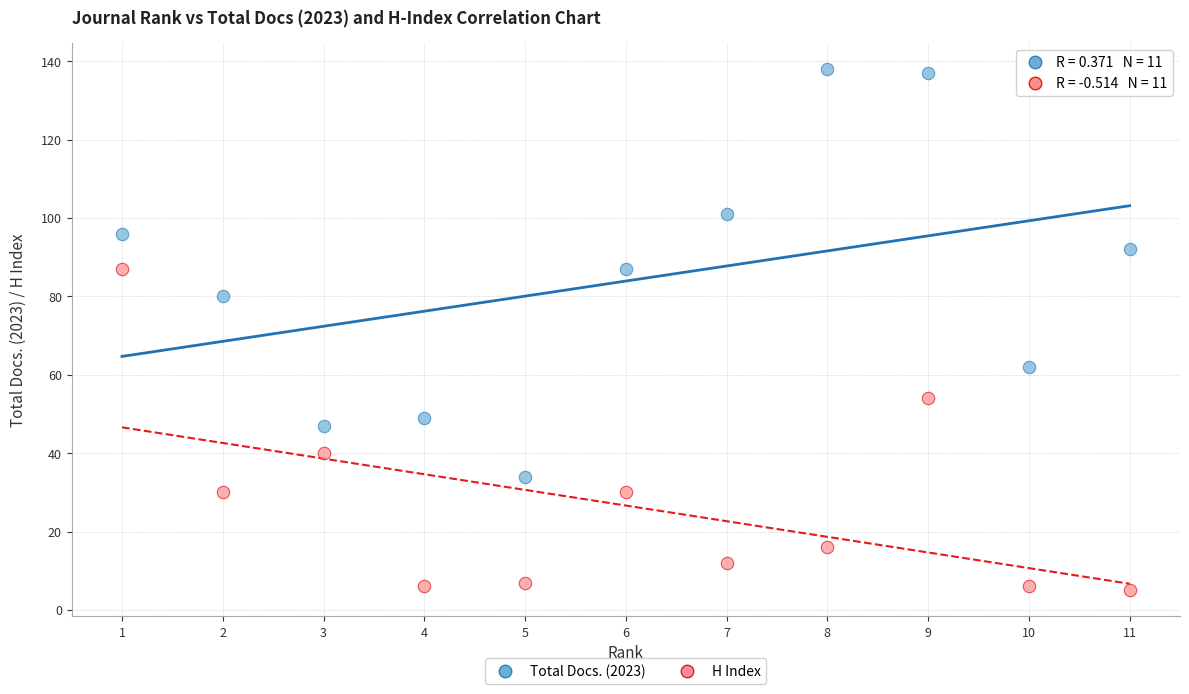

Which series has the widest spread of Y values?

Total Docs. (2023)